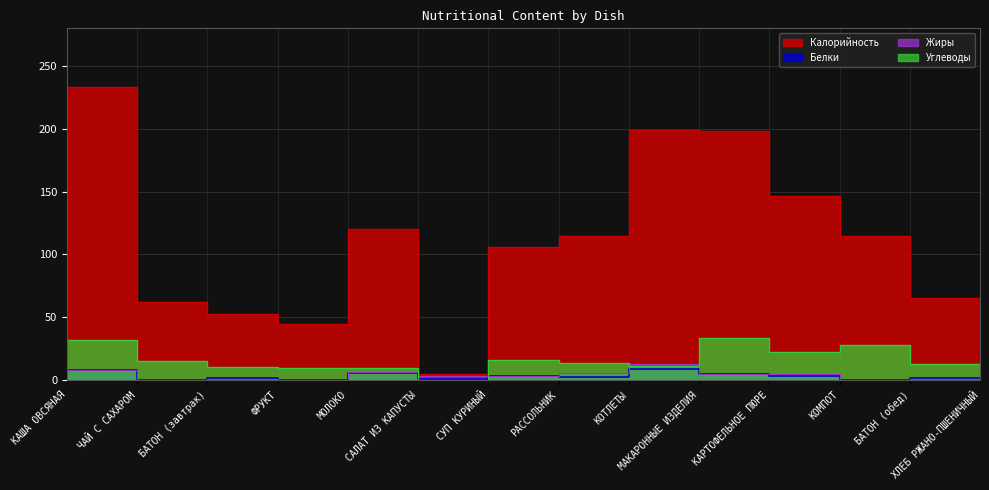

What is the maximum value for Калорийность?

233.0